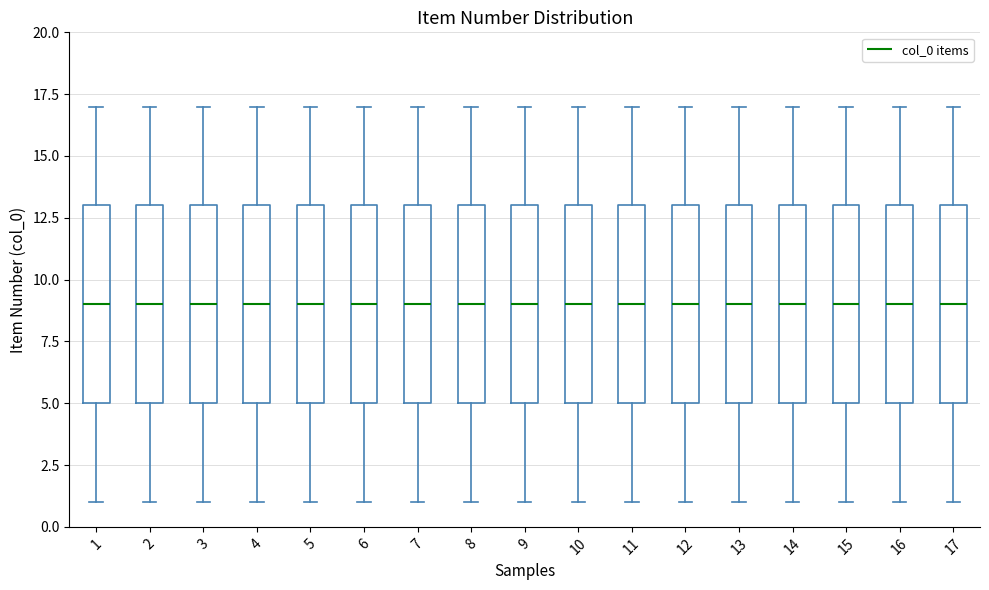

Reading left to right, read every box against the y-axis: the position of its median line, the range the box covers, and the ends of its whiskers. The values are not printed on the chart, so give them approximately, as read against the axis.

1: median 9, box 5 to 13, whiskers 1 to 17
2: median 9, box 5 to 13, whiskers 1 to 17
3: median 9, box 5 to 13, whiskers 1 to 17
4: median 9, box 5 to 13, whiskers 1 to 17
5: median 9, box 5 to 13, whiskers 1 to 17
6: median 9, box 5 to 13, whiskers 1 to 17
7: median 9, box 5 to 13, whiskers 1 to 17
8: median 9, box 5 to 13, whiskers 1 to 17
9: median 9, box 5 to 13, whiskers 1 to 17
10: median 9, box 5 to 13, whiskers 1 to 17
11: median 9, box 5 to 13, whiskers 1 to 17
12: median 9, box 5 to 13, whiskers 1 to 17
13: median 9, box 5 to 13, whiskers 1 to 17
14: median 9, box 5 to 13, whiskers 1 to 17
15: median 9, box 5 to 13, whiskers 1 to 17
16: median 9, box 5 to 13, whiskers 1 to 17
17: median 9, box 5 to 13, whiskers 1 to 17